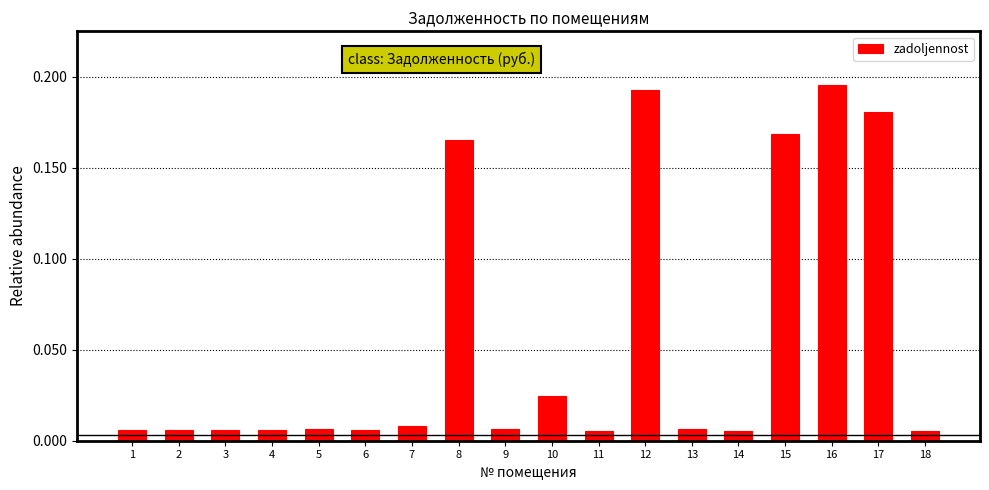

The value at 16 is 0.3. True or false?

False